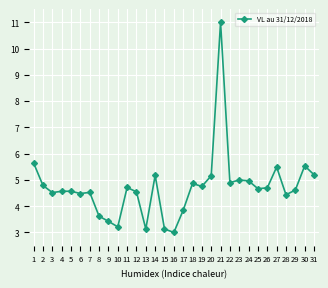

What is the maximum value shown in the chart?

11.0